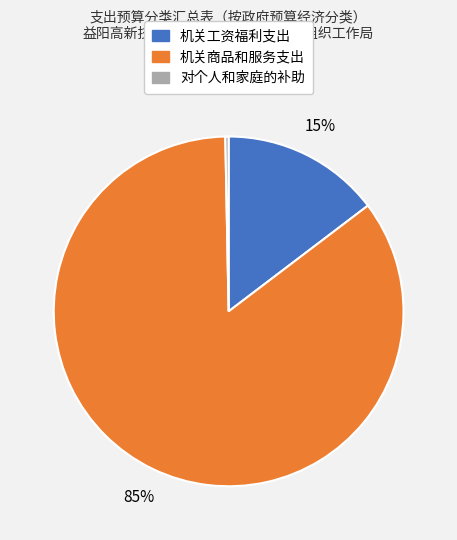

Which slice is the largest?

机关商品和服务支出